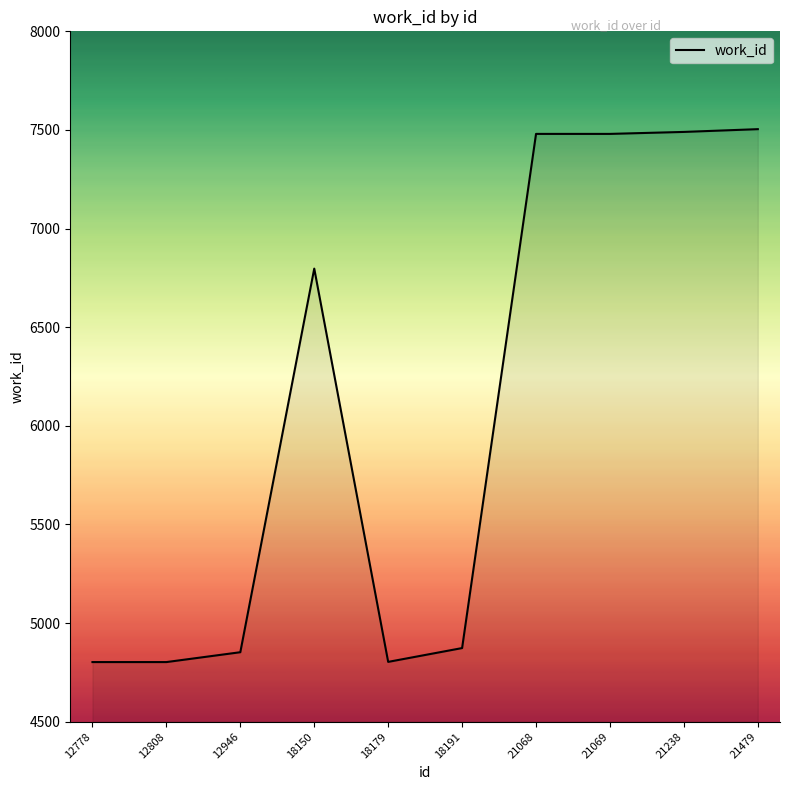

What is the ratio of the value at 18191 to the value at 12808?

1.0